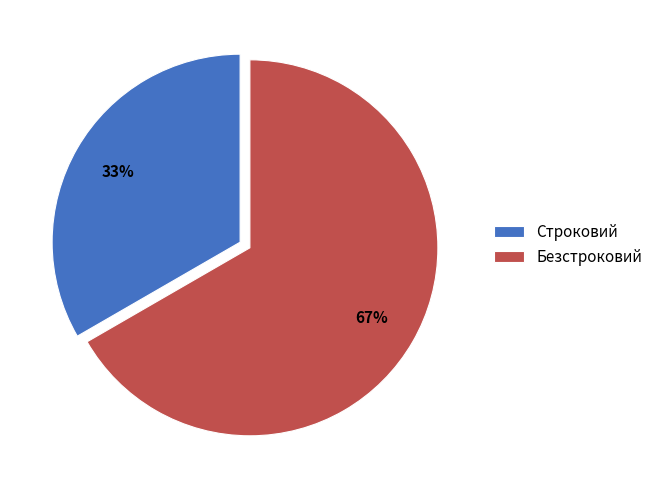

To the nearest percent, what percentage of the pie is Безстроковий?

67%